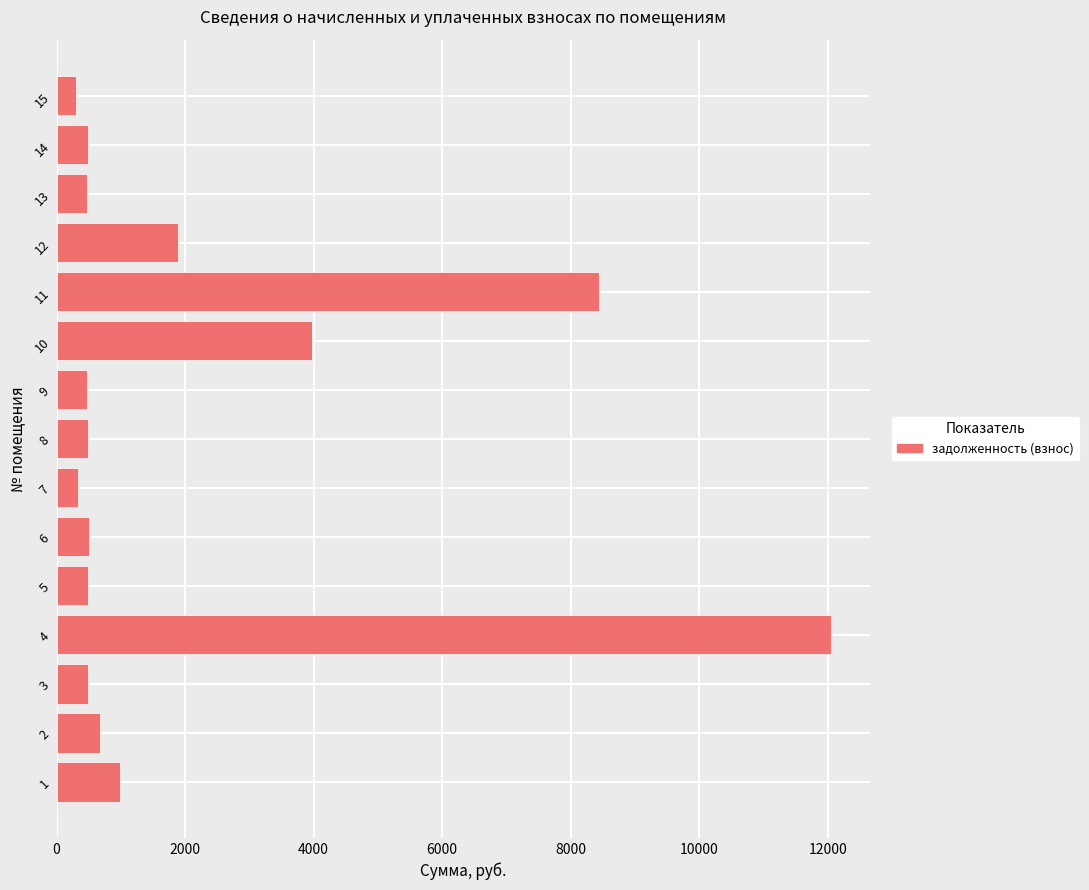

What is the greatest value displayed?

12054.4